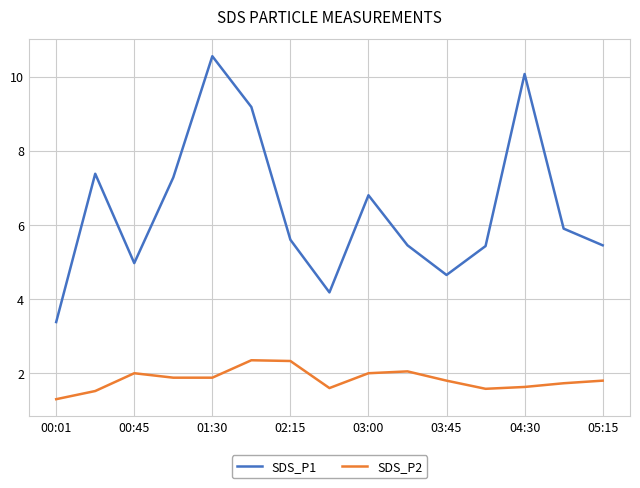

Which series has the widest spread of values?

SDS_P1